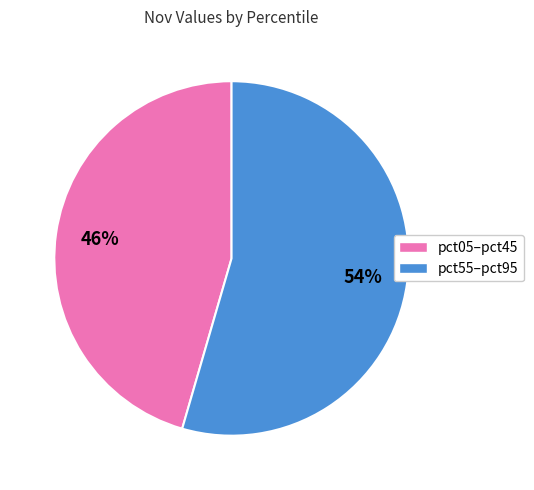

How many segments does this pie chart have?

2